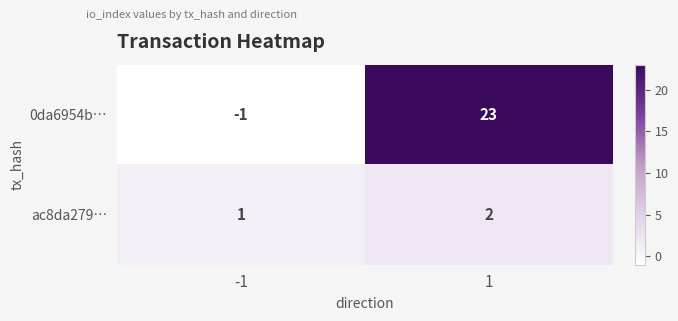

What is the difference between the highest and lowest values at -1?

2